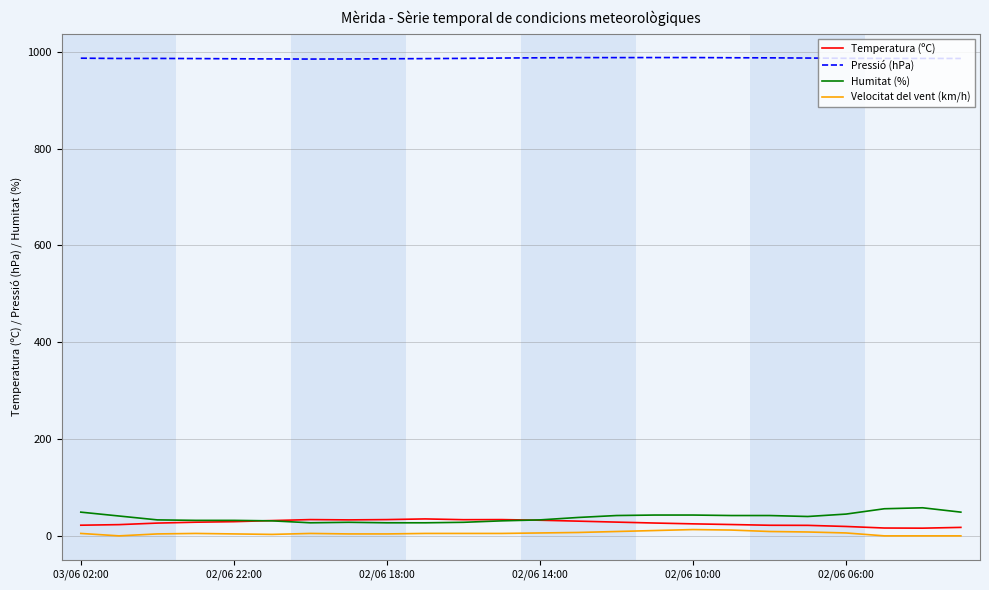

What is the greatest value displayed?

988.0